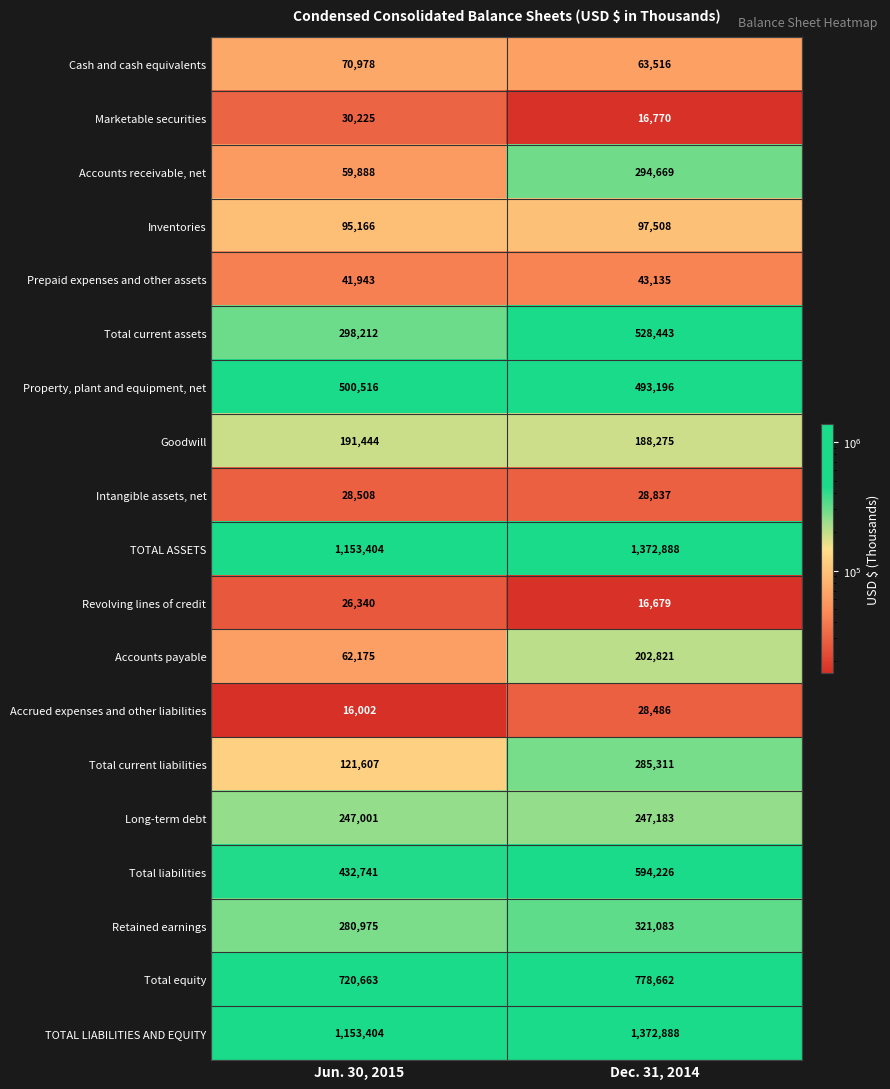

At which label is Retained earnings closest to 301029?

Jun. 30, 2015